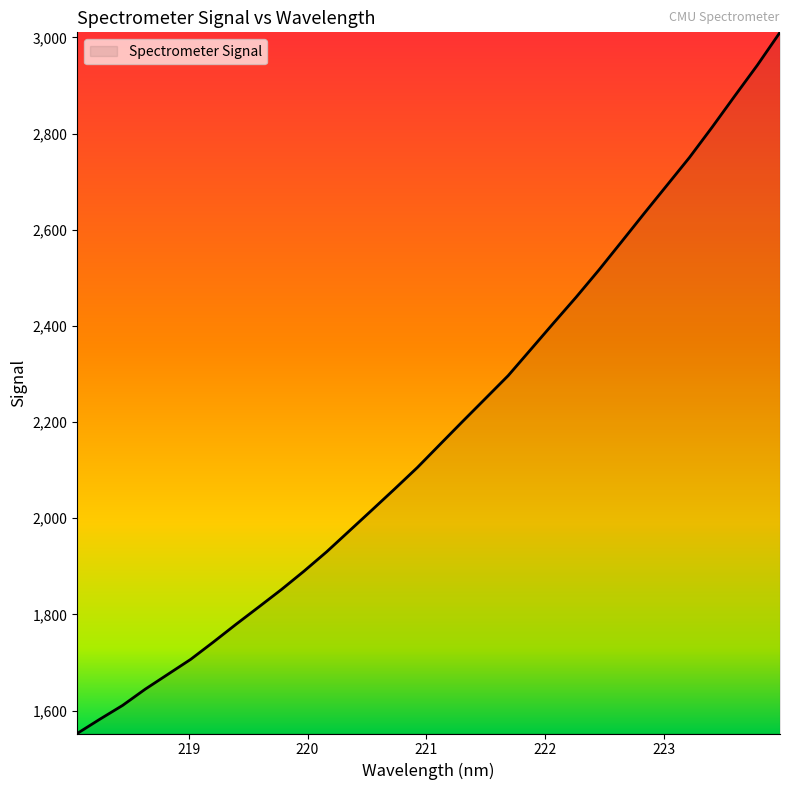

How many lines are shown in the chart?

1